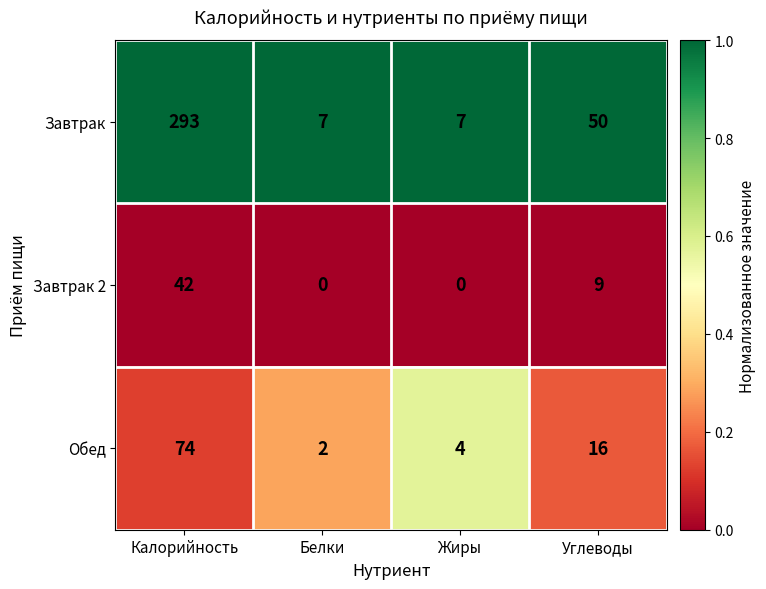

What is the greatest value displayed?

293